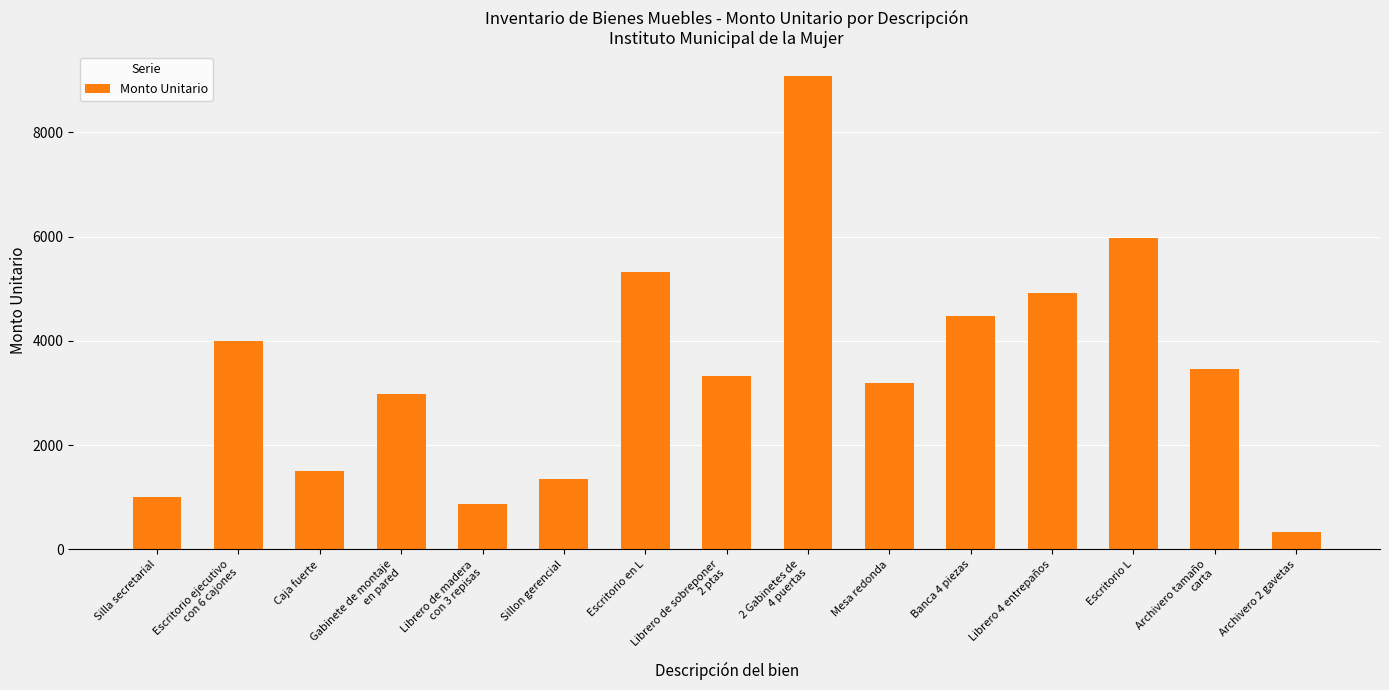

Is it true that the value at Sillon gerencial is 1349.0?

True